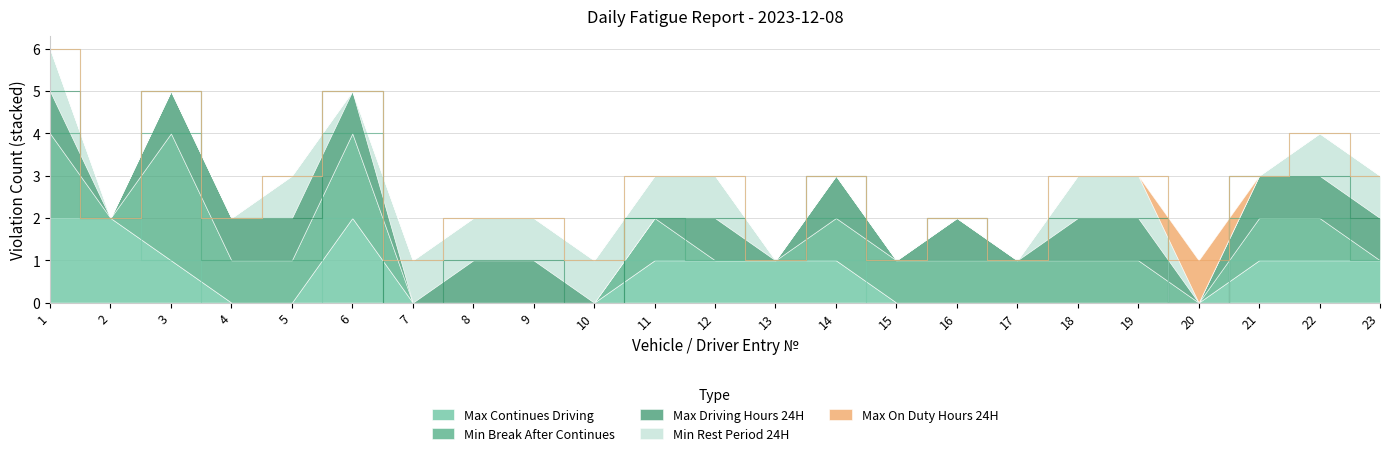

Which category has the highest value in the Min Rest Period 24H series?

1